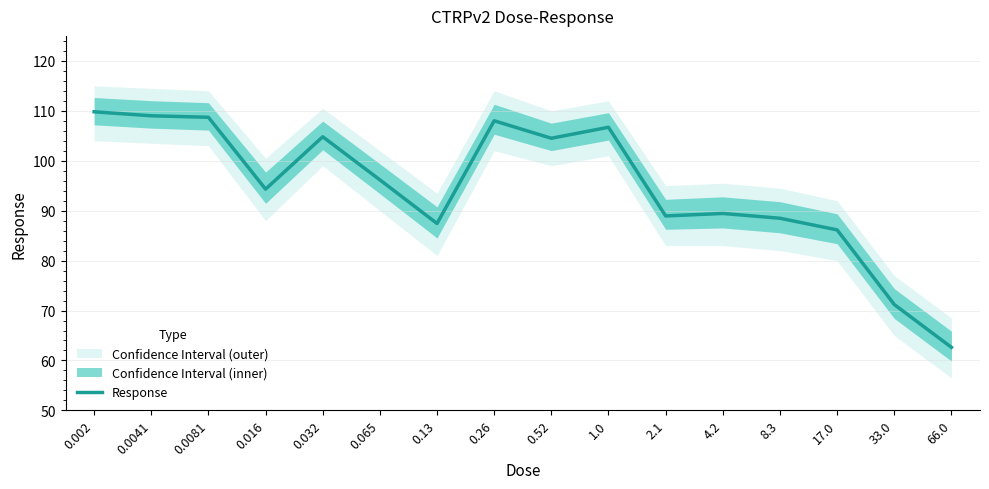

True or false: there are more than 2 points higher than both neighbors.

True